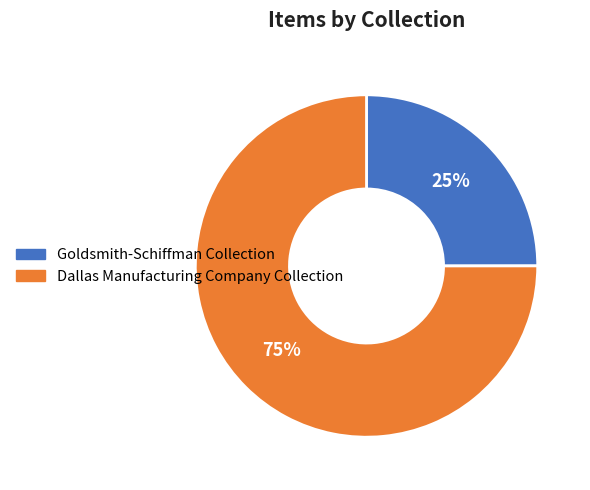

To the nearest percent, what is the average slice percentage?

50%